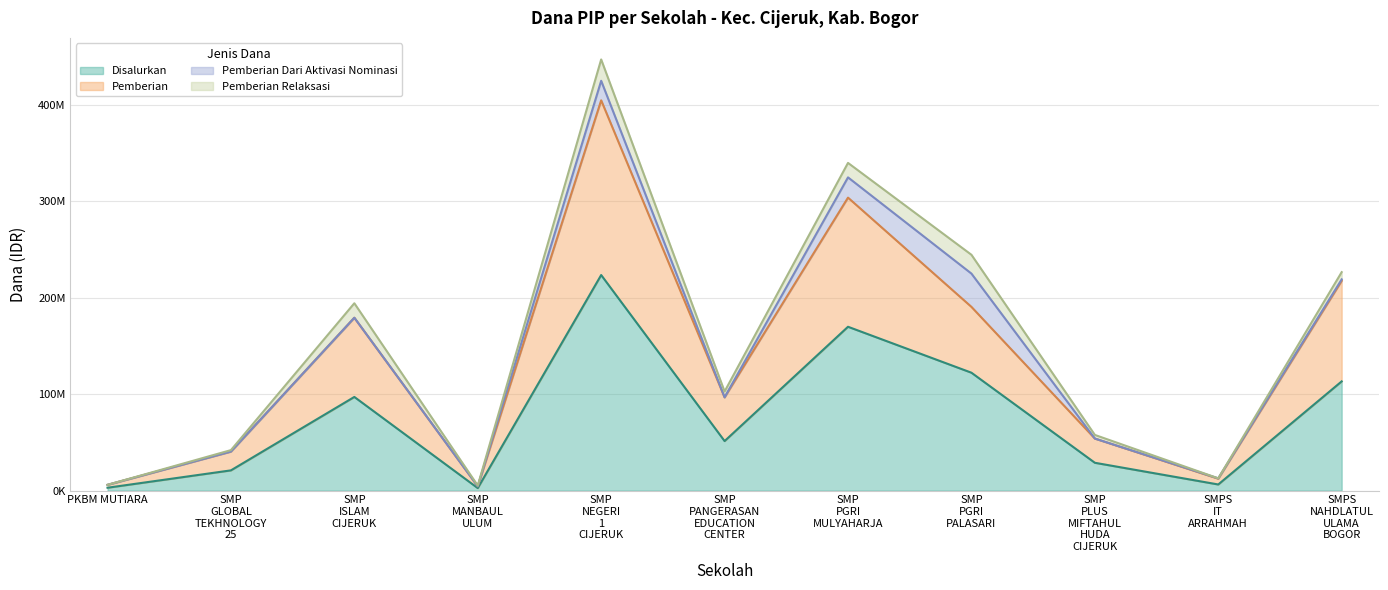

The Disalurkan series shows 31690695 at SMP GLOBAL TEKHNOLOGY 25. True or false?

False